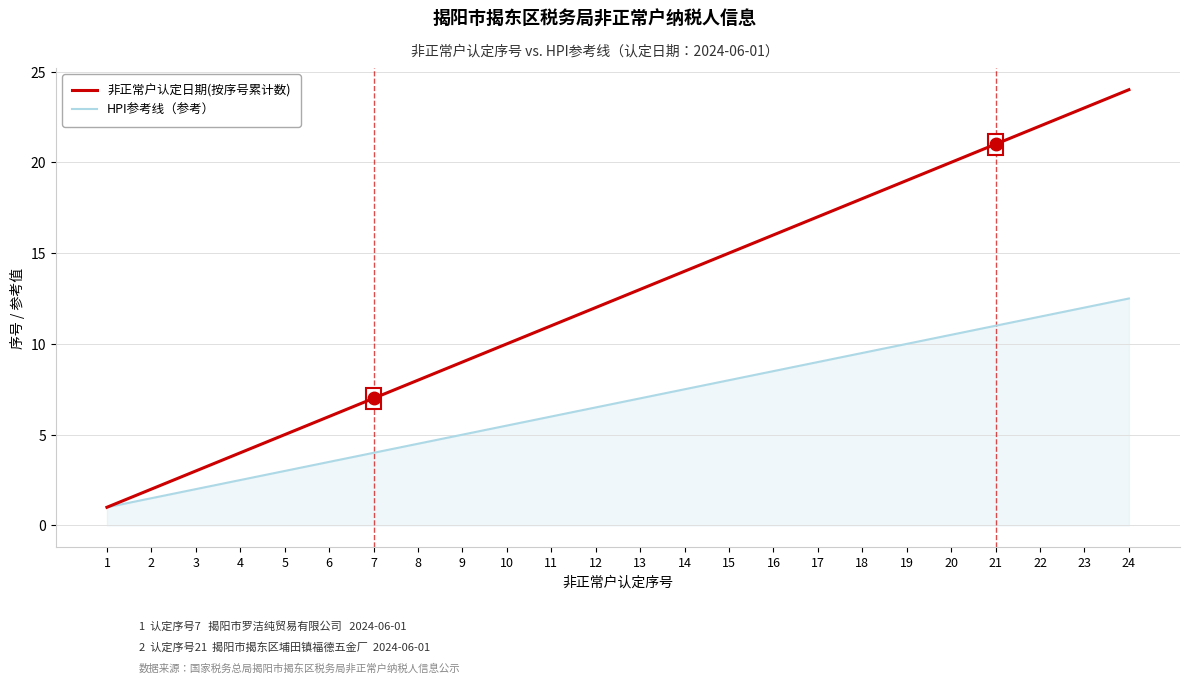

At 8, list the series in order from smallest to largest.

HPI参考线（参考）, 非正常户认定日期(按序号累计数)